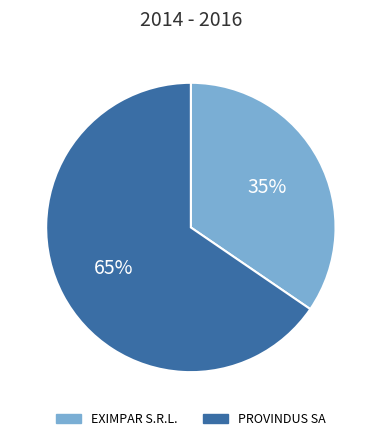

Rank the categories by value from lowest to highest.

EXIMPAR S.R.L., PROVINDUS SA